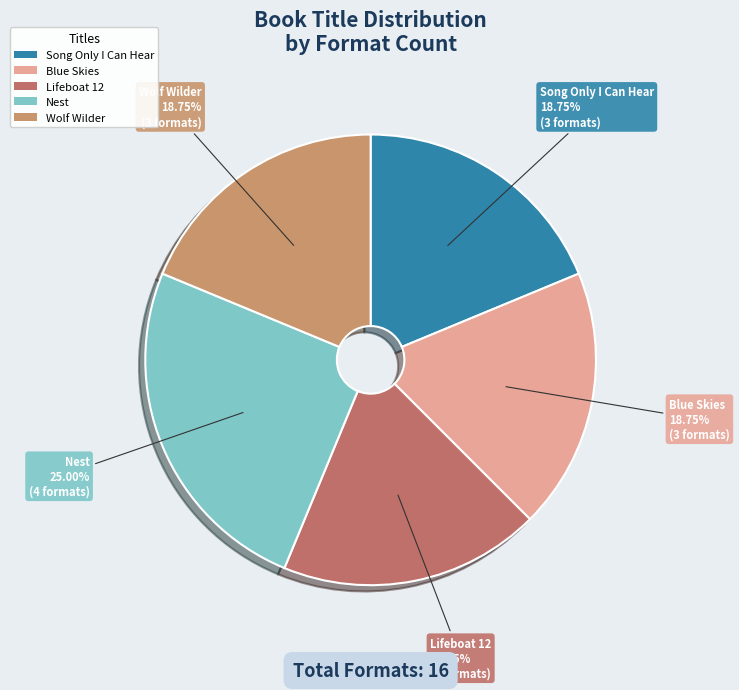

How many slices are in this pie chart?

5